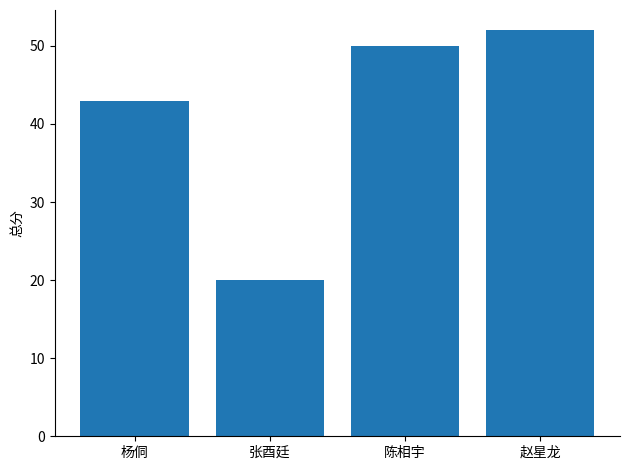

How many data points are less than 50?

2